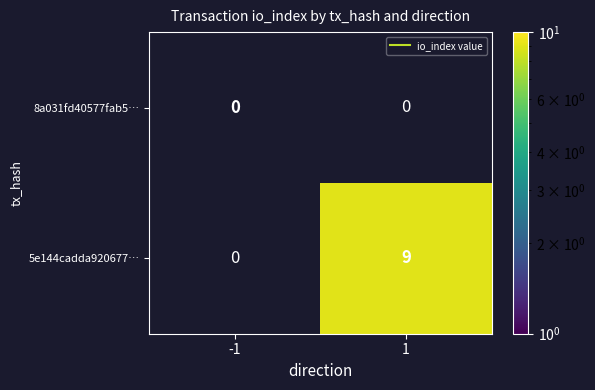

Between 1 and -1, which is larger?

-1